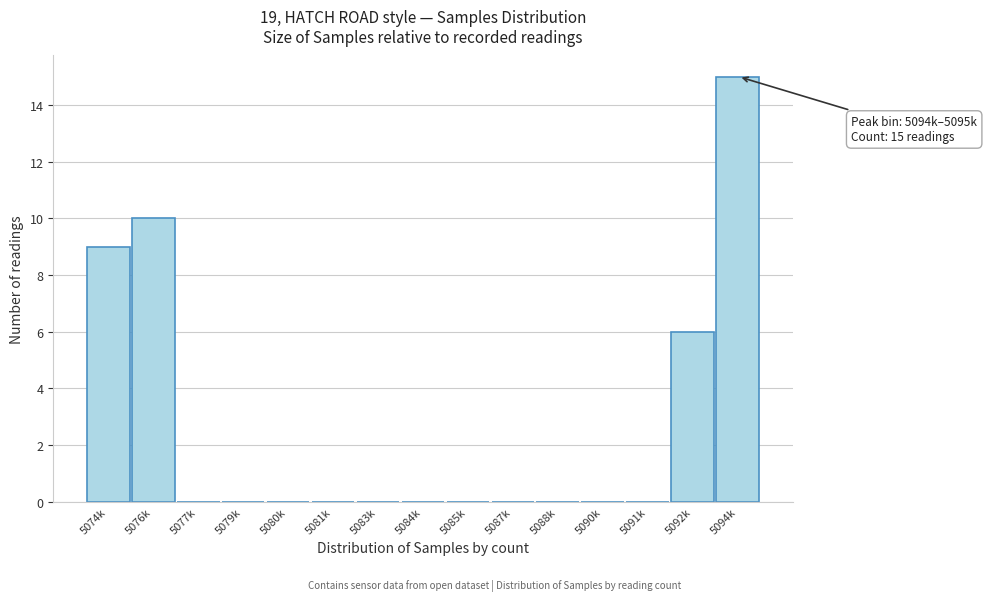

Reading right to left, what are all the values shown in this chart?

5094k=15	5092k=6	5091k=0	5090k=0	5088k=0	5087k=0	5085k=0	5084k=0	5083k=0	5081k=0	5080k=0	5079k=0	5077k=0	5076k=10	5074k=9